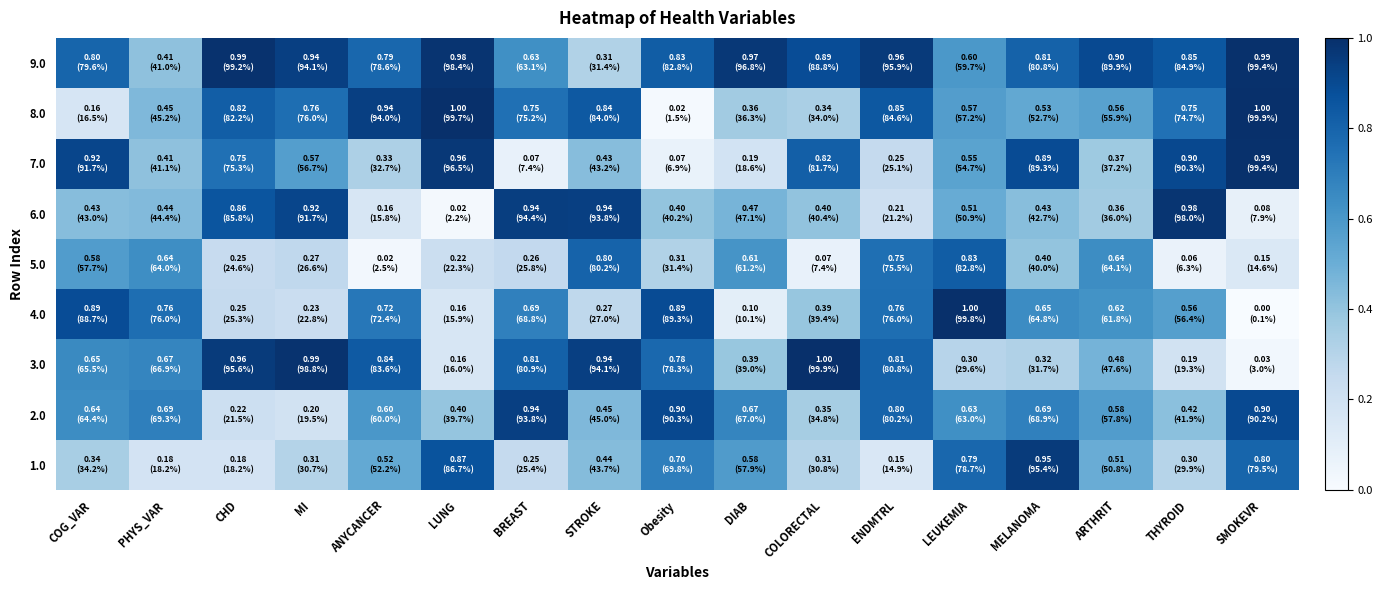

Reading left to right, extract all data points from this chart.

1.0: COG_VAR=0.3	PHYS_VAR=0.2	CHD=0.2	MI=0.3	ANYCANCER=0.5	LUNG=0.9	BREAST=0.3	STROKE=0.4	Obesity=0.7	DIAB=0.6	COLORECTAL=0.3	ENDMTRL=0.1	LEUKEMIA=0.8	MELANOMA=1.0	ARTHRIT=0.5	THYROID=0.3	SMOKEVR=0.8
2.0: COG_VAR=0.6	PHYS_VAR=0.7	CHD=0.2	MI=0.2	ANYCANCER=0.6	LUNG=0.4	BREAST=0.9	STROKE=0.5	Obesity=0.9	DIAB=0.7	COLORECTAL=0.3	ENDMTRL=0.8	LEUKEMIA=0.6	MELANOMA=0.7	ARTHRIT=0.6	THYROID=0.4	SMOKEVR=0.9
3.0: COG_VAR=0.7	PHYS_VAR=0.7	CHD=1.0	MI=1.0	ANYCANCER=0.8	LUNG=0.2	BREAST=0.8	STROKE=0.9	Obesity=0.8	DIAB=0.4	COLORECTAL=1.0	ENDMTRL=0.8	LEUKEMIA=0.3	MELANOMA=0.3	ARTHRIT=0.5	THYROID=0.2	SMOKEVR=0.0
4.0: COG_VAR=0.9	PHYS_VAR=0.8	CHD=0.3	MI=0.2	ANYCANCER=0.7	LUNG=0.2	BREAST=0.7	STROKE=0.3	Obesity=0.9	DIAB=0.1	COLORECTAL=0.4	ENDMTRL=0.8	LEUKEMIA=1.0	MELANOMA=0.6	ARTHRIT=0.6	THYROID=0.6	SMOKEVR=0.0
5.0: COG_VAR=0.6	PHYS_VAR=0.6	CHD=0.2	MI=0.3	ANYCANCER=0.0	LUNG=0.2	BREAST=0.3	STROKE=0.8	Obesity=0.3	DIAB=0.6	COLORECTAL=0.1	ENDMTRL=0.8	LEUKEMIA=0.8	MELANOMA=0.4	ARTHRIT=0.6	THYROID=0.1	SMOKEVR=0.1
6.0: COG_VAR=0.4	PHYS_VAR=0.4	CHD=0.9	MI=0.9	ANYCANCER=0.2	LUNG=0.0	BREAST=0.9	STROKE=0.9	Obesity=0.4	DIAB=0.5	COLORECTAL=0.4	ENDMTRL=0.2	LEUKEMIA=0.5	MELANOMA=0.4	ARTHRIT=0.4	THYROID=1.0	SMOKEVR=0.1
7.0: COG_VAR=0.9	PHYS_VAR=0.4	CHD=0.8	MI=0.6	ANYCANCER=0.3	LUNG=1.0	BREAST=0.1	STROKE=0.4	Obesity=0.1	DIAB=0.2	COLORECTAL=0.8	ENDMTRL=0.3	LEUKEMIA=0.5	MELANOMA=0.9	ARTHRIT=0.4	THYROID=0.9	SMOKEVR=1.0
8.0: COG_VAR=0.2	PHYS_VAR=0.5	CHD=0.8	MI=0.8	ANYCANCER=0.9	LUNG=1.0	BREAST=0.8	STROKE=0.8	Obesity=0.0	DIAB=0.4	COLORECTAL=0.3	ENDMTRL=0.8	LEUKEMIA=0.6	MELANOMA=0.5	ARTHRIT=0.6	THYROID=0.7	SMOKEVR=1.0
9.0: COG_VAR=0.8	PHYS_VAR=0.4	CHD=1.0	MI=0.9	ANYCANCER=0.8	LUNG=1.0	BREAST=0.6	STROKE=0.3	Obesity=0.8	DIAB=1.0	COLORECTAL=0.9	ENDMTRL=1.0	LEUKEMIA=0.6	MELANOMA=0.8	ARTHRIT=0.9	THYROID=0.8	SMOKEVR=1.0